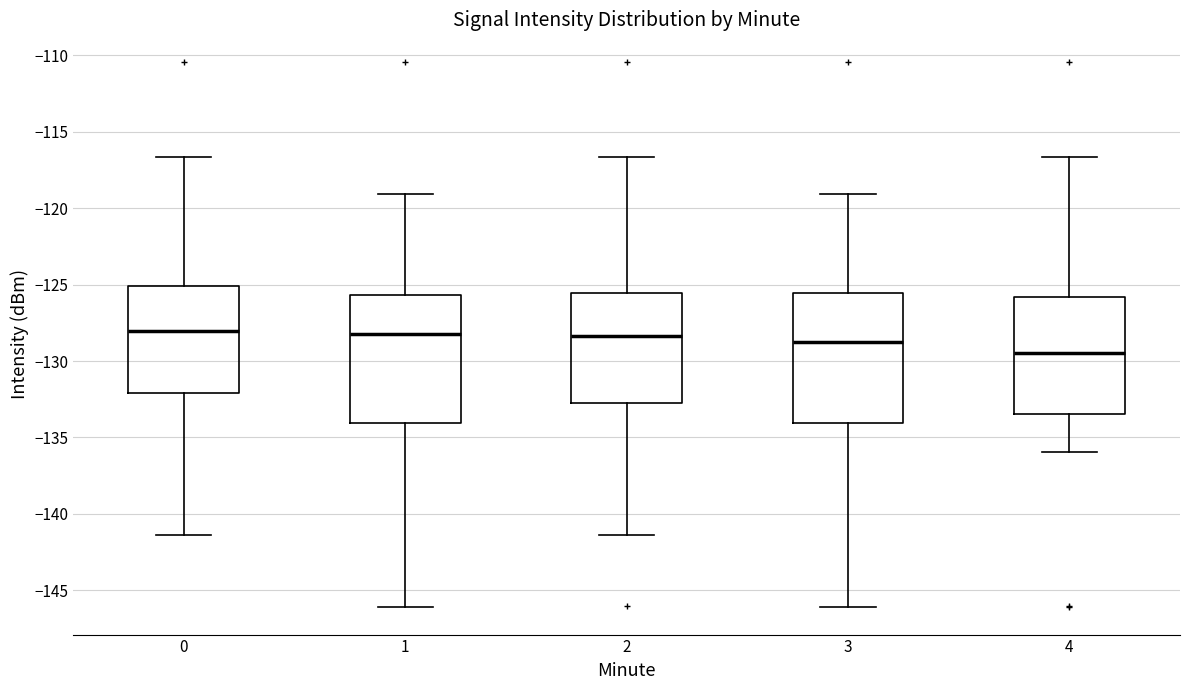

Reading left to right, transcribe this box plot: for each box, give where its median line is, the range the box spans, and where its two whiskers end, as read against the y-axis. The values are not printed on the chart, so give them approximately, as read against the axis.

0: median -128.0, box -132.0 to -125.0, whiskers -141.5 to -116.5
1: median -128.5, box -134.0 to -125.5, whiskers -146.0 to -119.0
2: median -128.5, box -132.5 to -125.5, whiskers -141.5 to -116.5
3: median -128.5, box -134.0 to -125.5, whiskers -146.0 to -119.0
4: median -129.5, box -133.5 to -126.0, whiskers -136.0 to -116.5